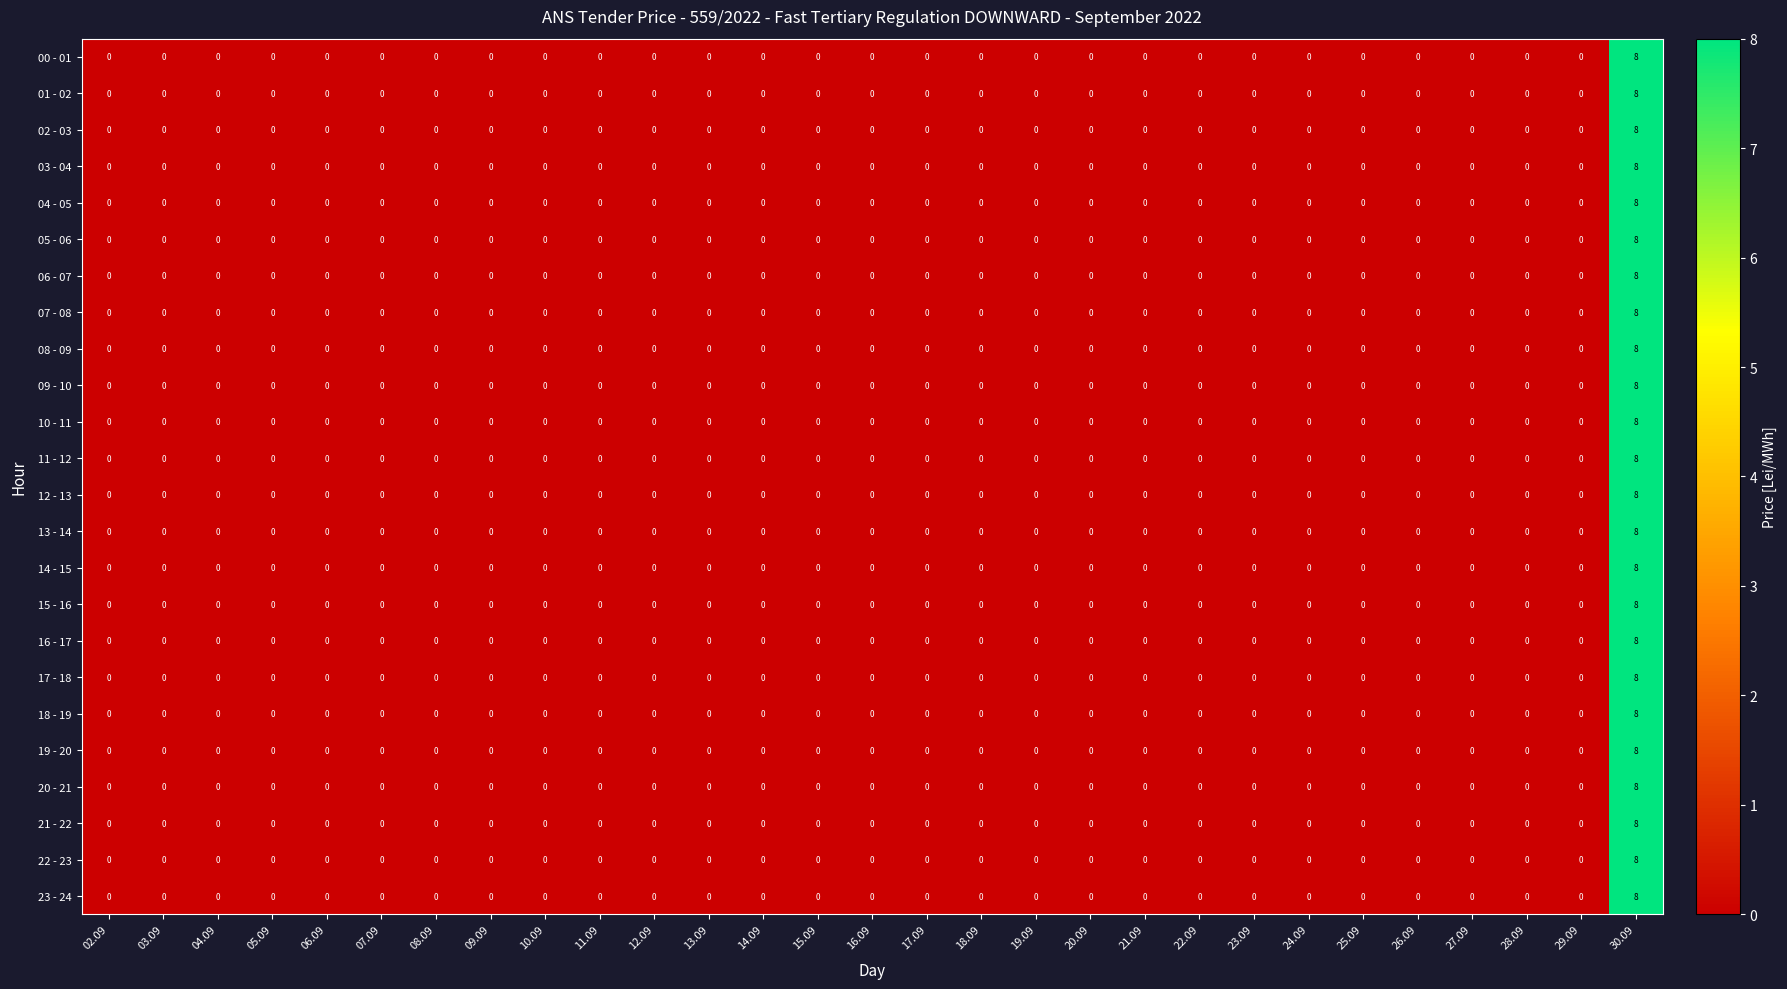

What is the sum of all 07 - 08 values?

8